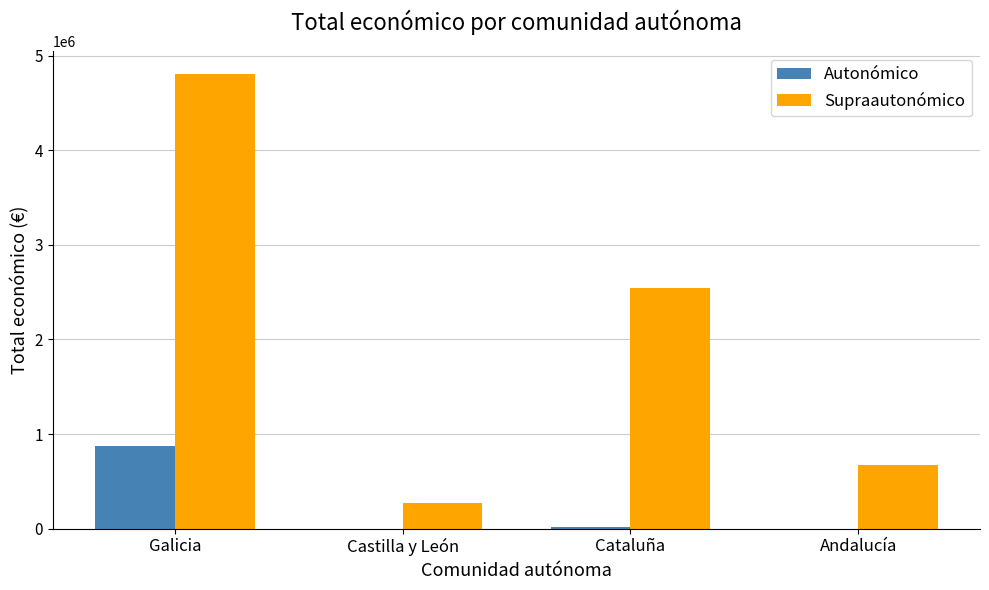

Which series has the largest total across all categories?

Supraautonómico